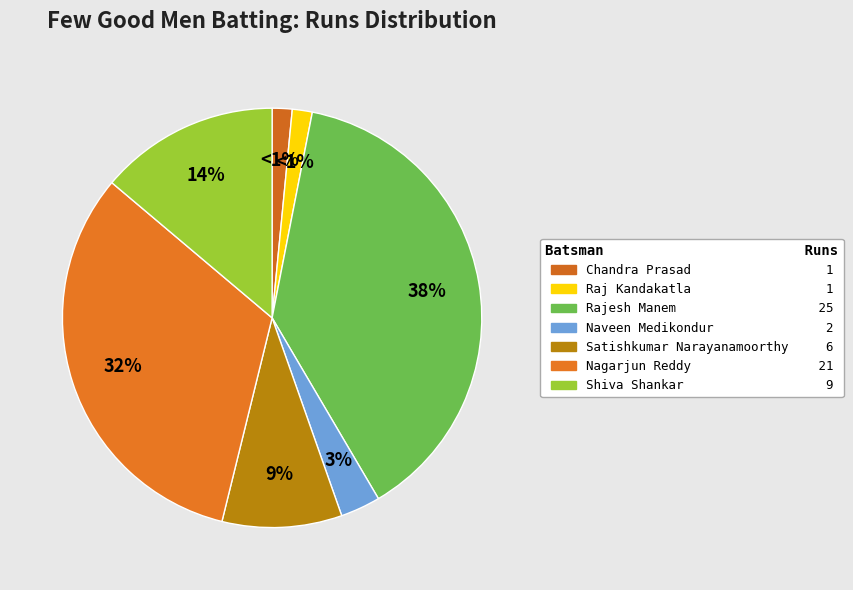

To the nearest percent, what portion does Raj Kandakatla represent?

2%